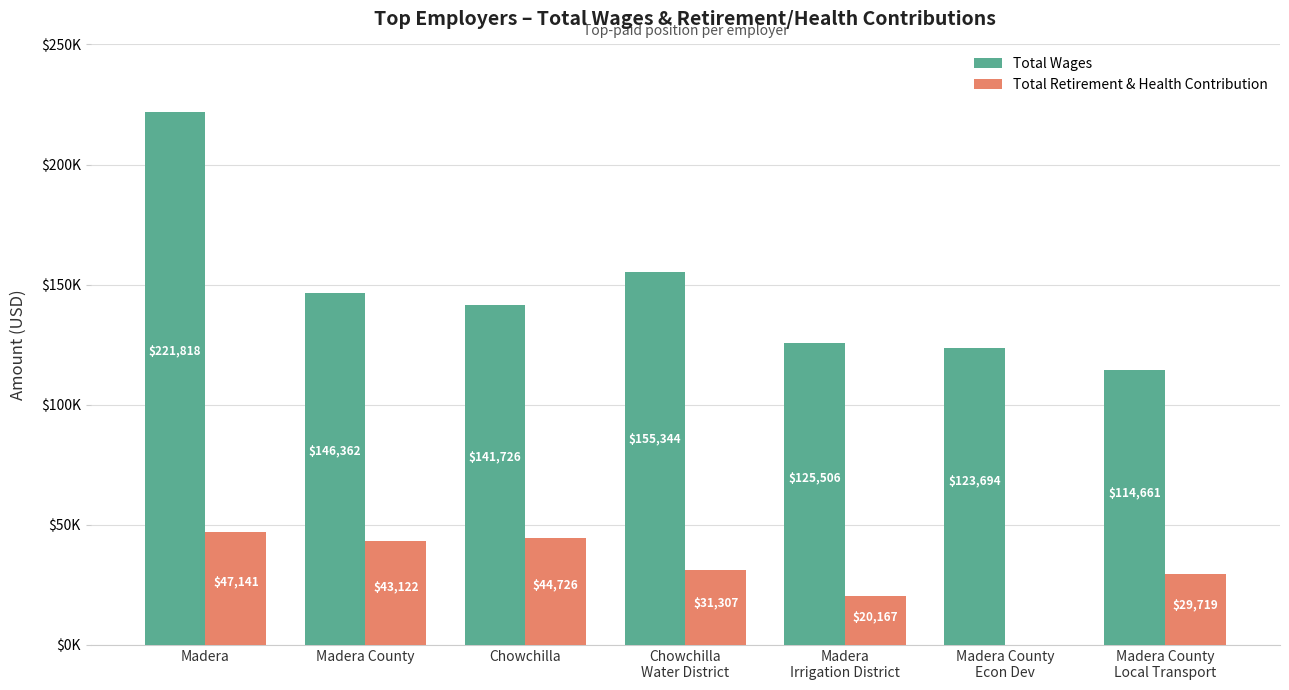

Which series changed the most between Madera
Irrigation District and Madera County
Econ Dev?

Total Retirement & Health Contribution